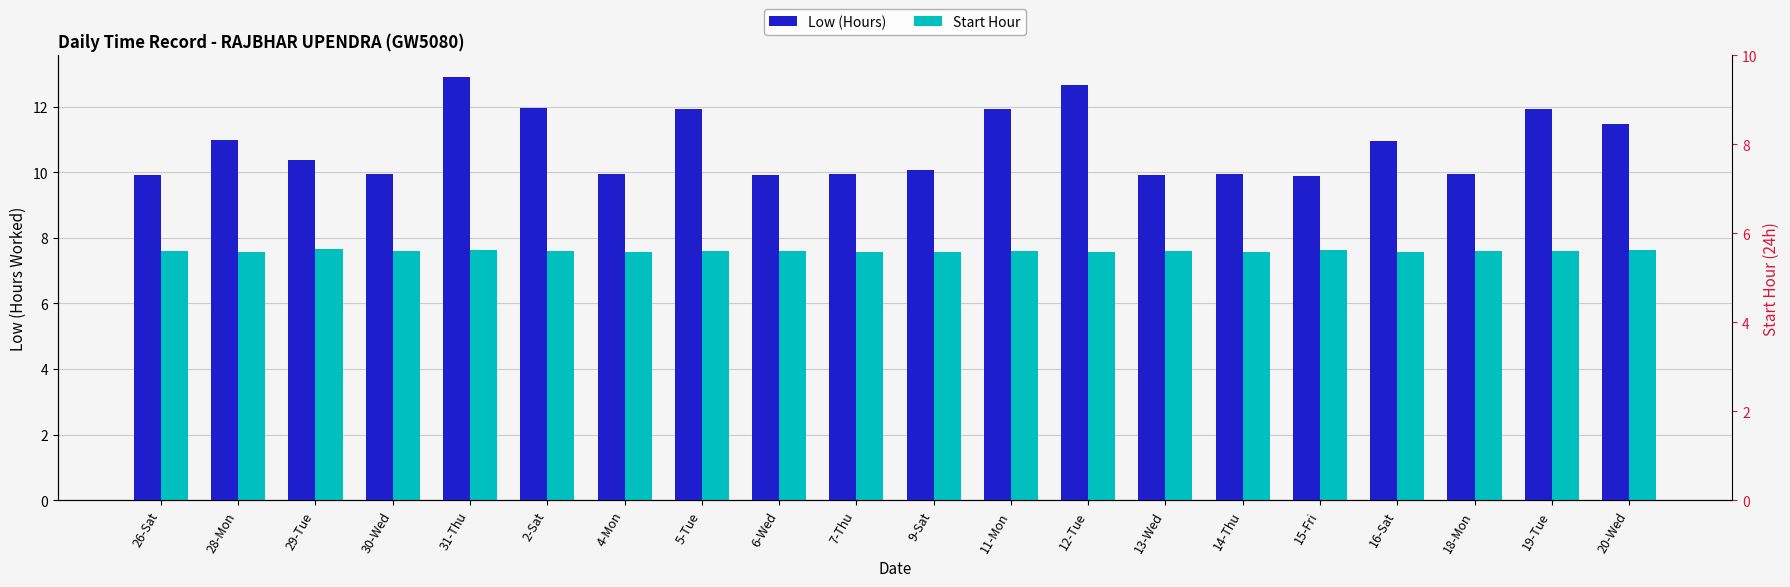

What value does the Start Hour series have at 26-Sat?

7.6